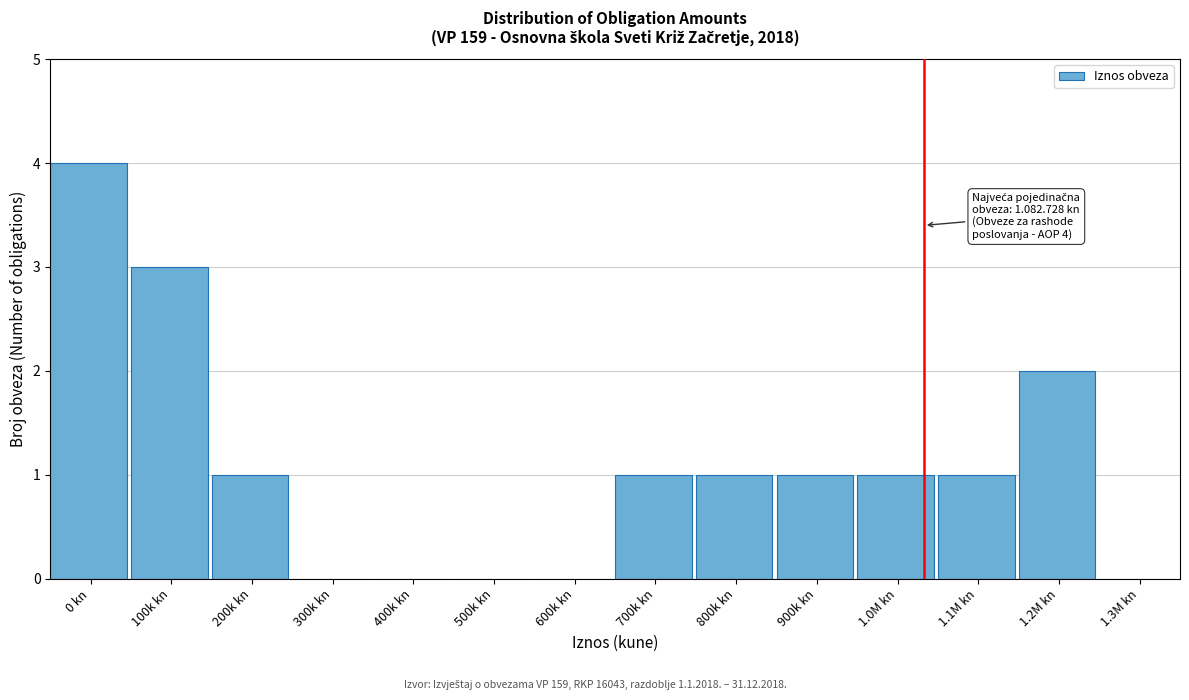

Reading left to right, extract all data points from this chart.

0 kn=4	100k kn=3	200k kn=1	300k kn=0	400k kn=0	500k kn=0	600k kn=0	700k kn=1	800k kn=1	900k kn=1	1.0M kn=1	1.1M kn=1	1.2M kn=2	1.3M kn=0